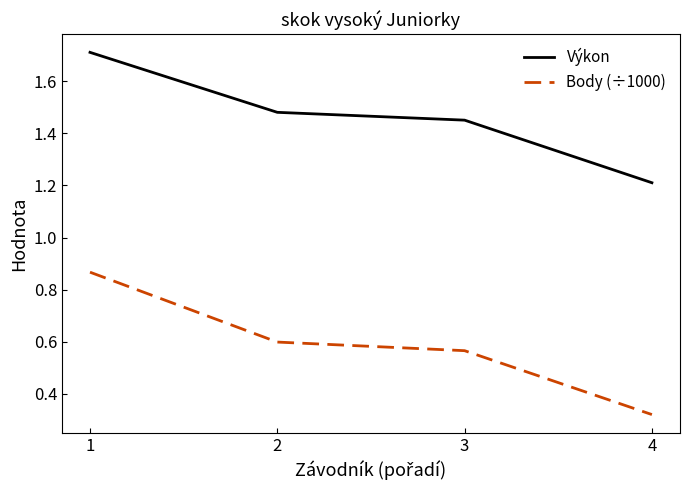

What is the sum of the Body (÷1000) values at 3 and 2?

1.2